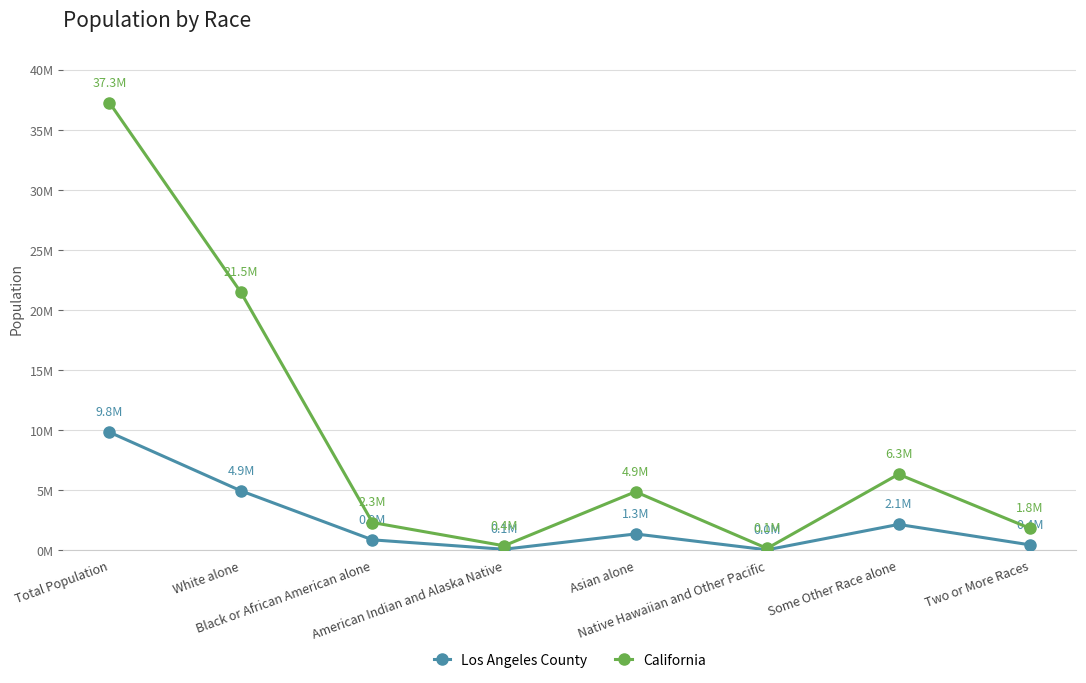

Read the California value at Total Population.

37253956